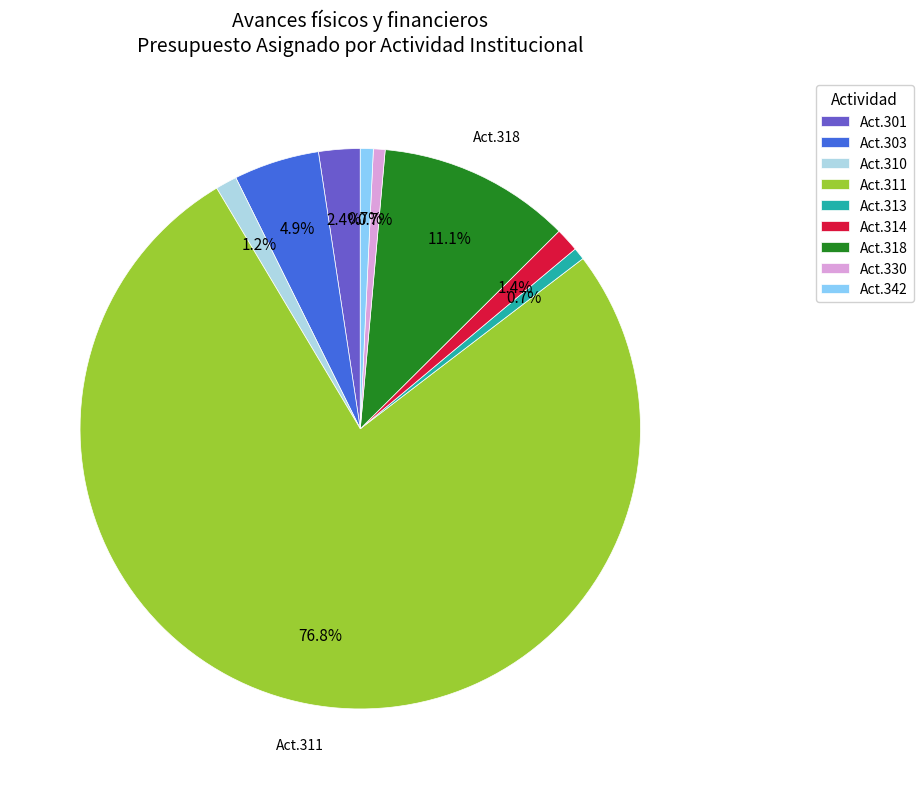

What percentage do Act.301 and Act.310 together represent?

3.6%